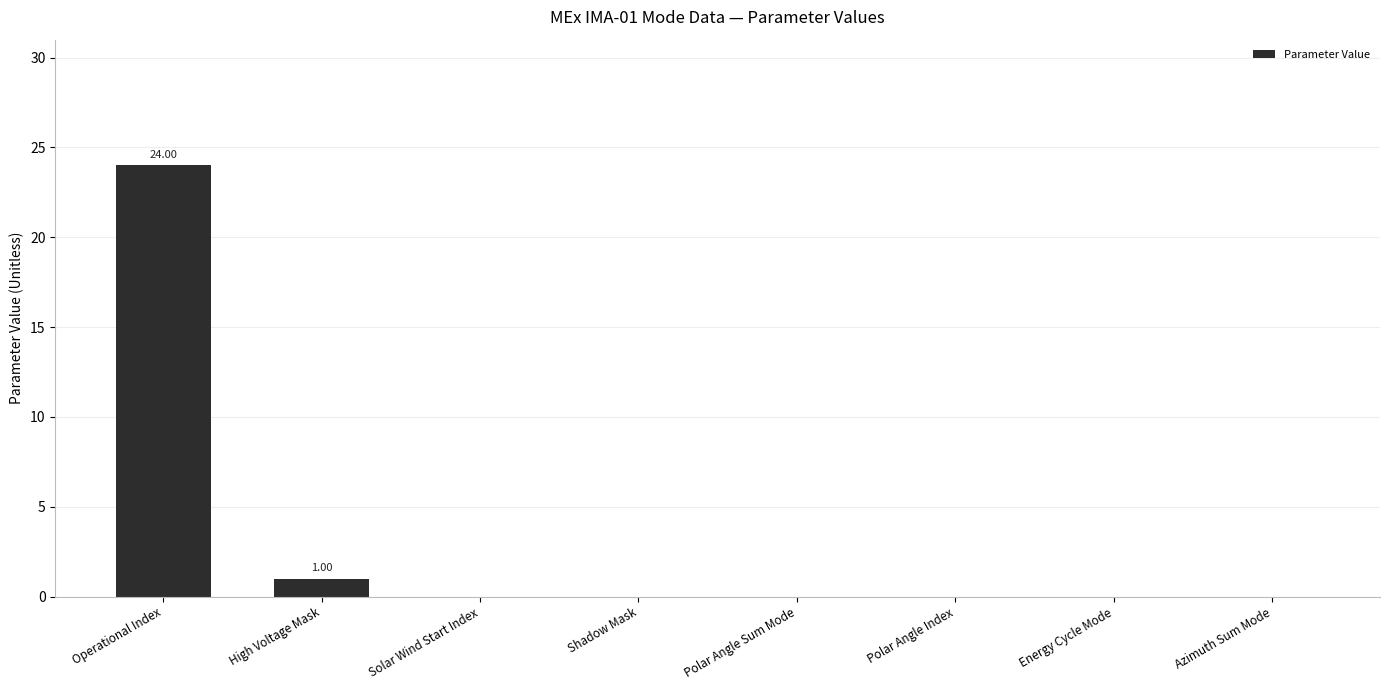

Which category has the highest value across all series?

Operational Index